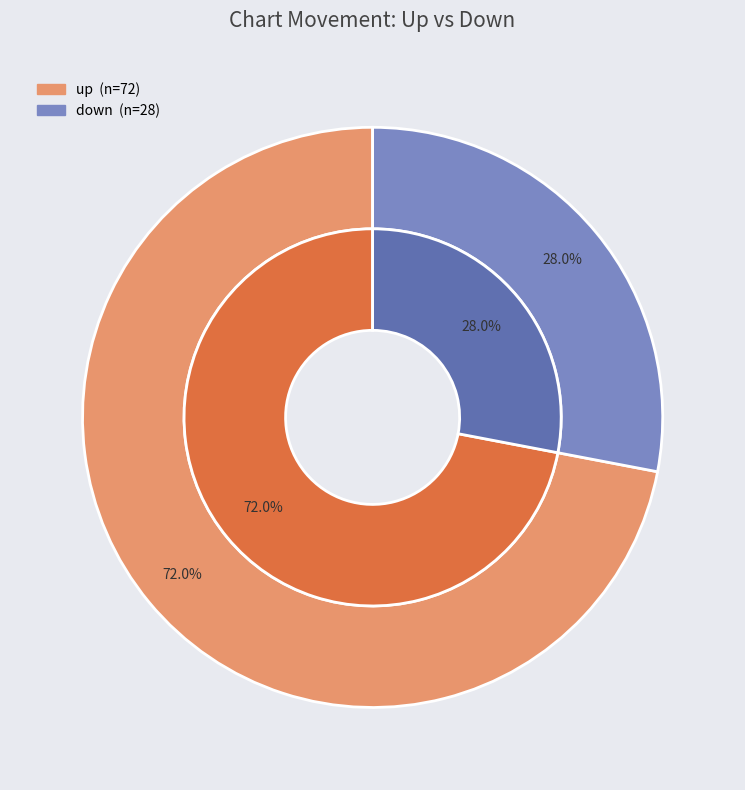

To the nearest percent, what percentage of the pie is down?

28%